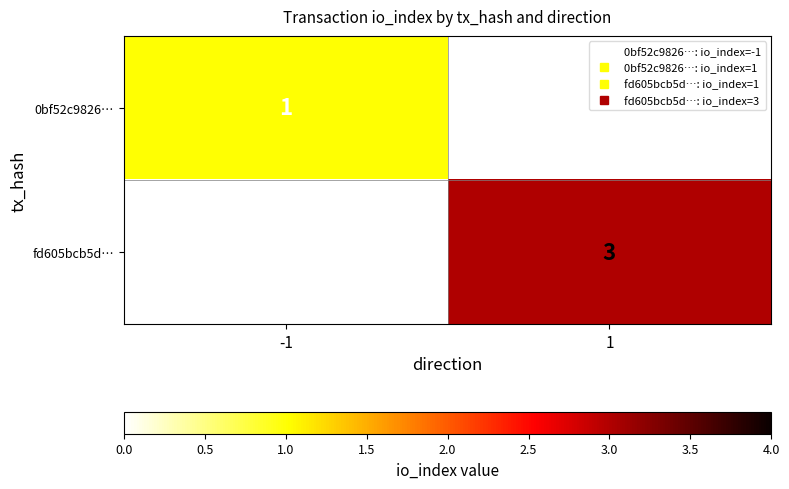

Is it true that 0bf52c9826… equals 0.4 at -1?

False